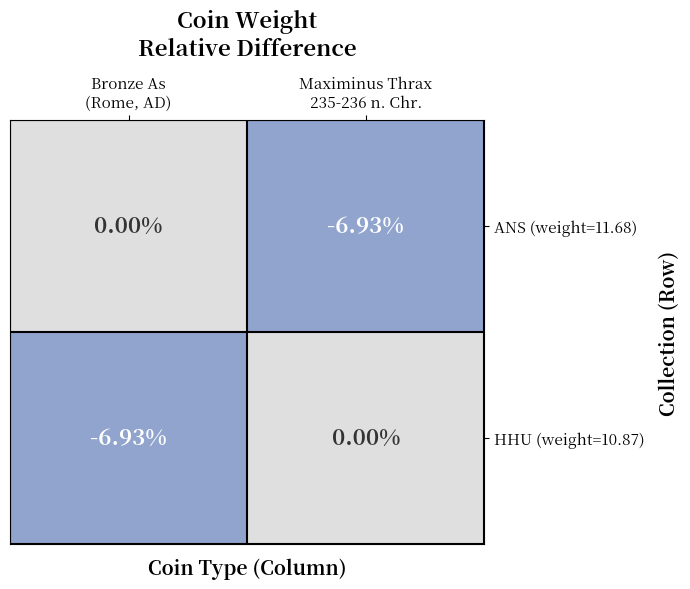

How many negative values does the HHU (weight=10.87) series have?

1